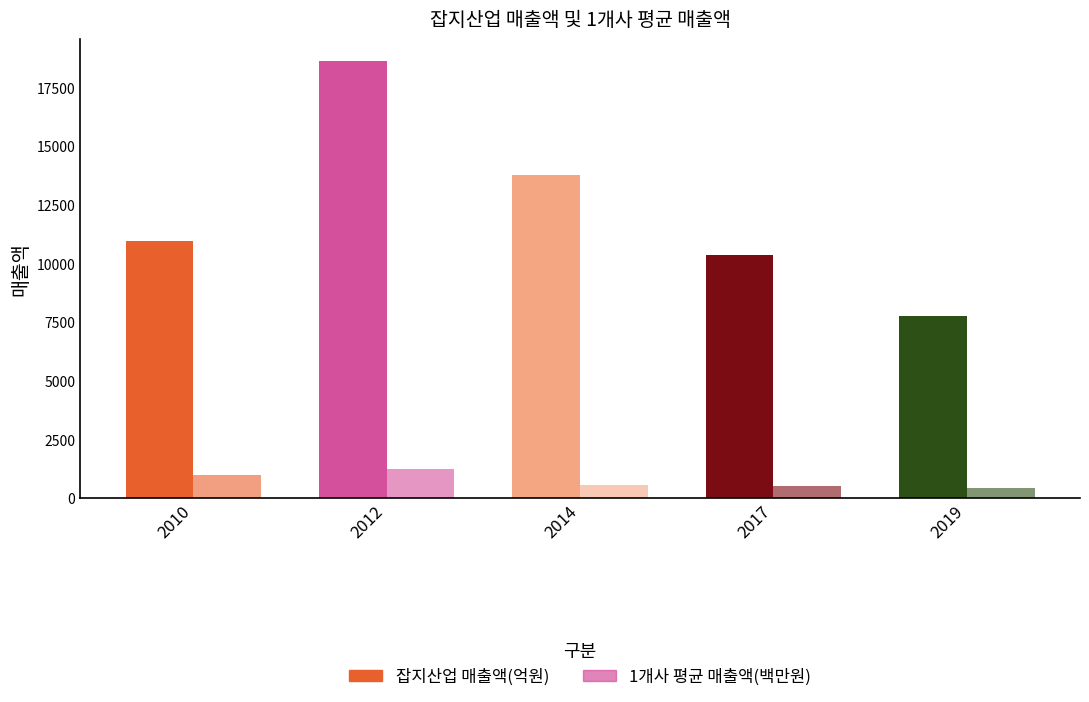

At which category is the sum across all series the highest?

2012